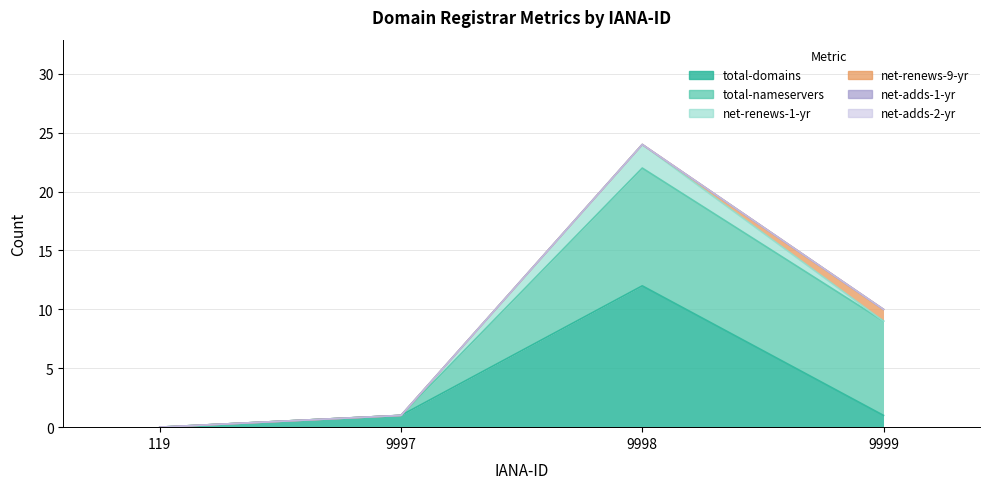

The value of total-nameservers at 119 is 0. True or false?

True